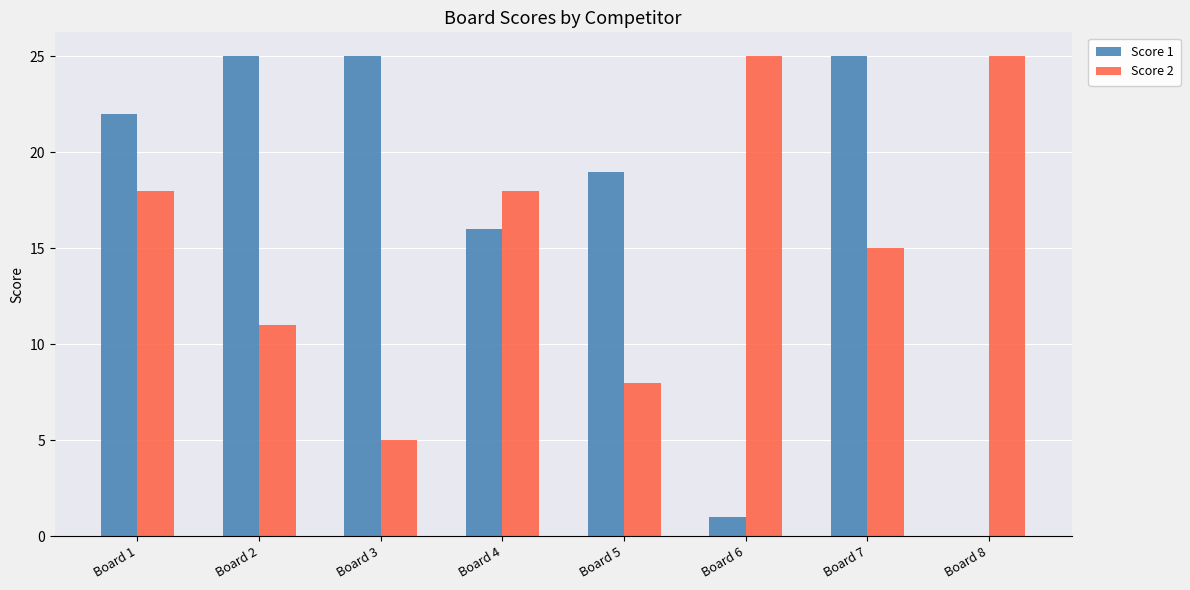

Between Board 1 and Board 3, which series saw the biggest shift?

Score 2